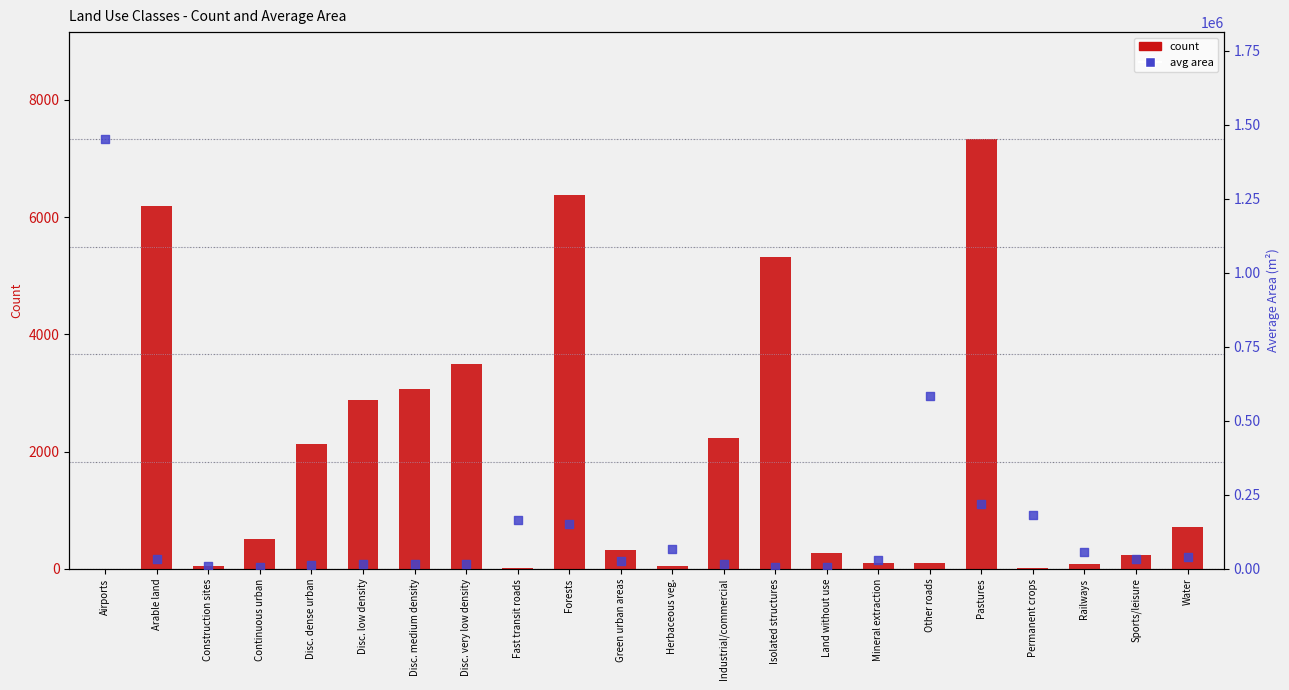

What is the total value across all series at Disc. dense urban?

15827.0